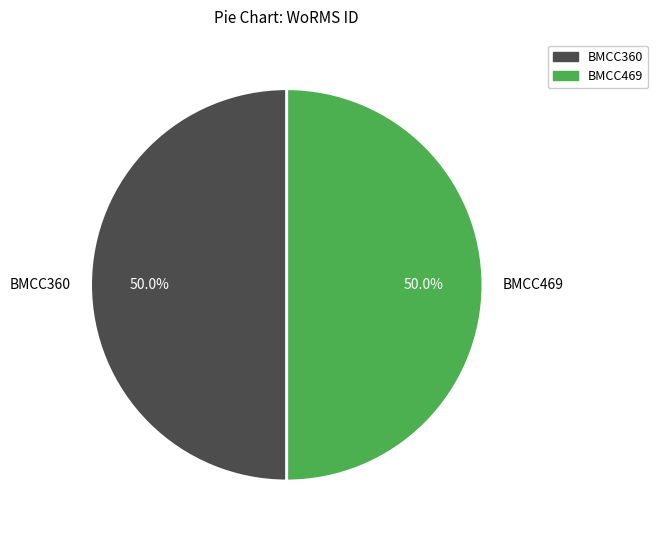

What is the total percentage of BMCC360 and BMCC469?

100.0%